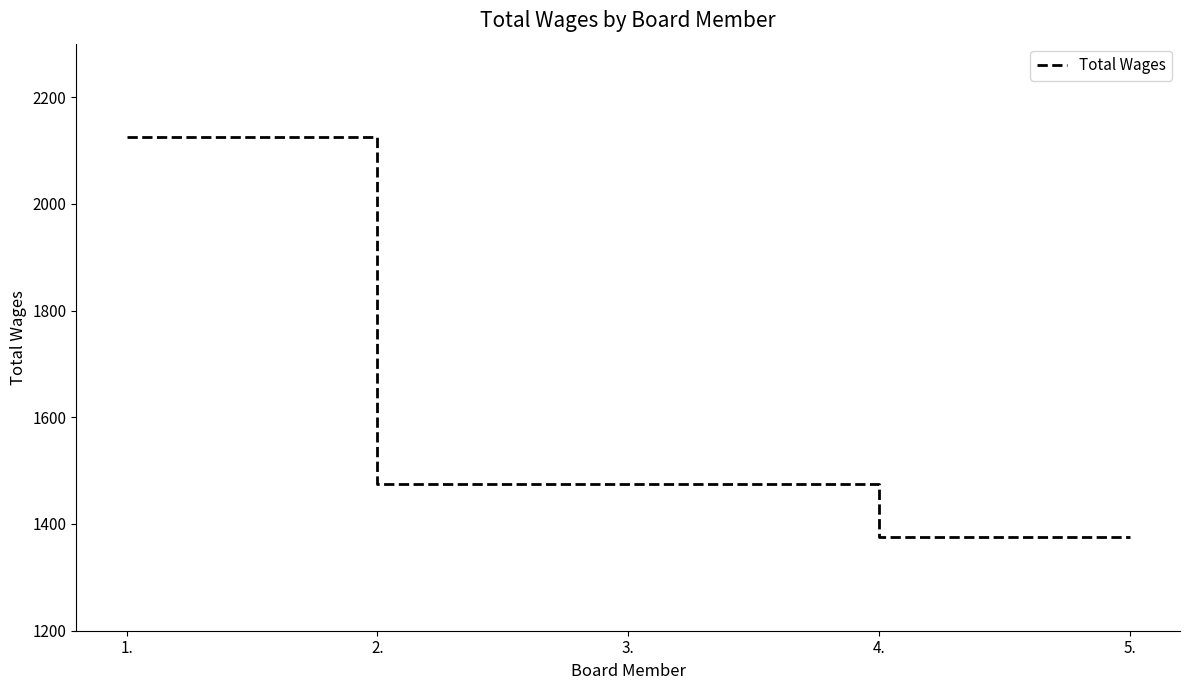

How many categories are shown in the chart?

5